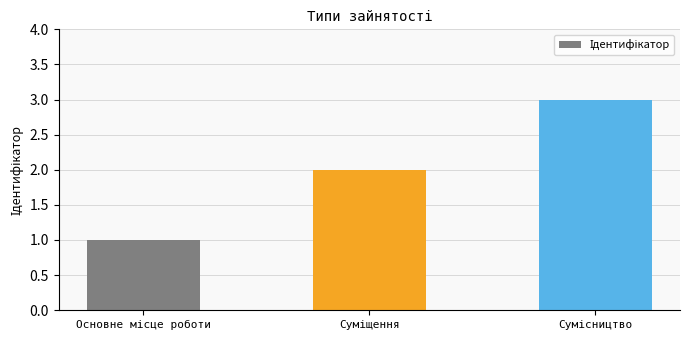

Reading left to right, transcribe all the data shown in this chart.

1	2	3